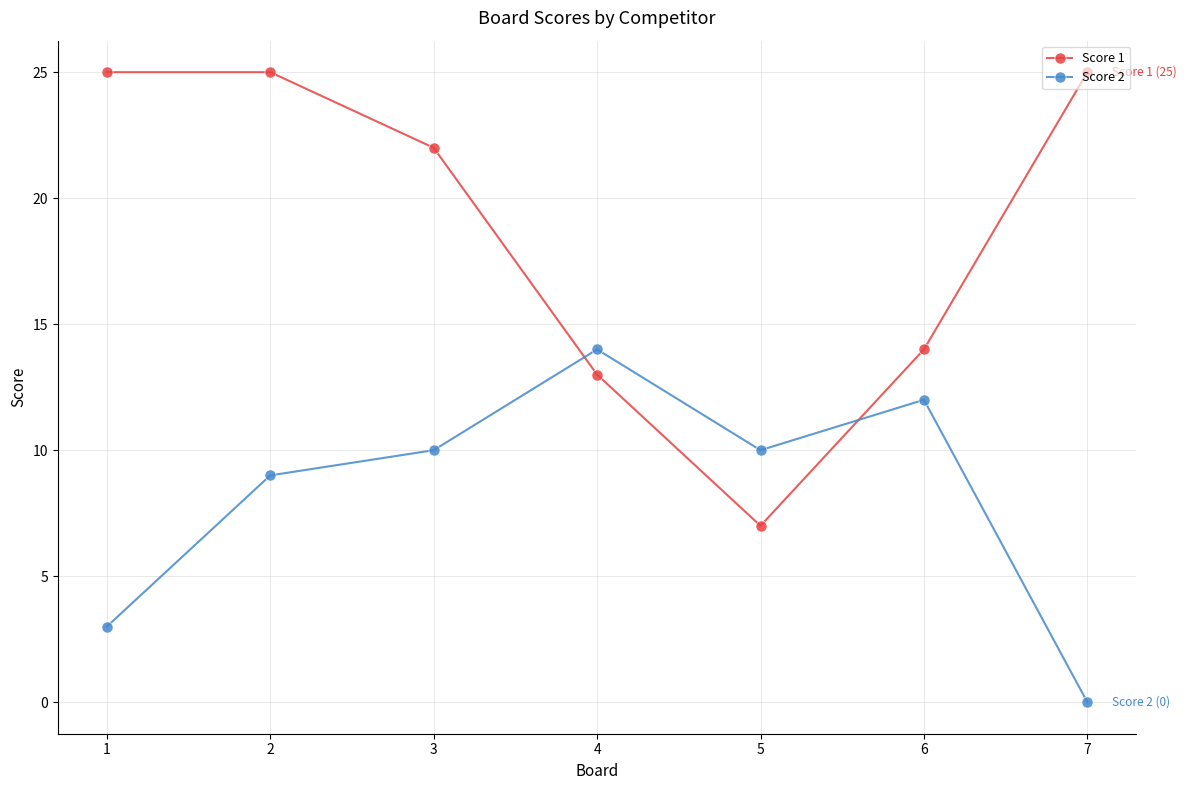

Which series ends up on top after the final intersection of Score 2 and Score 1?

Score 1